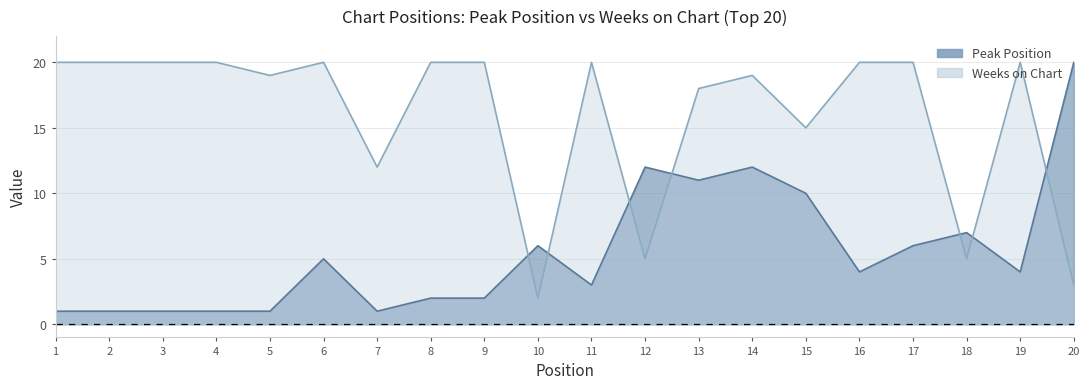

How many interior local peaks does the Peak Position series have?

5